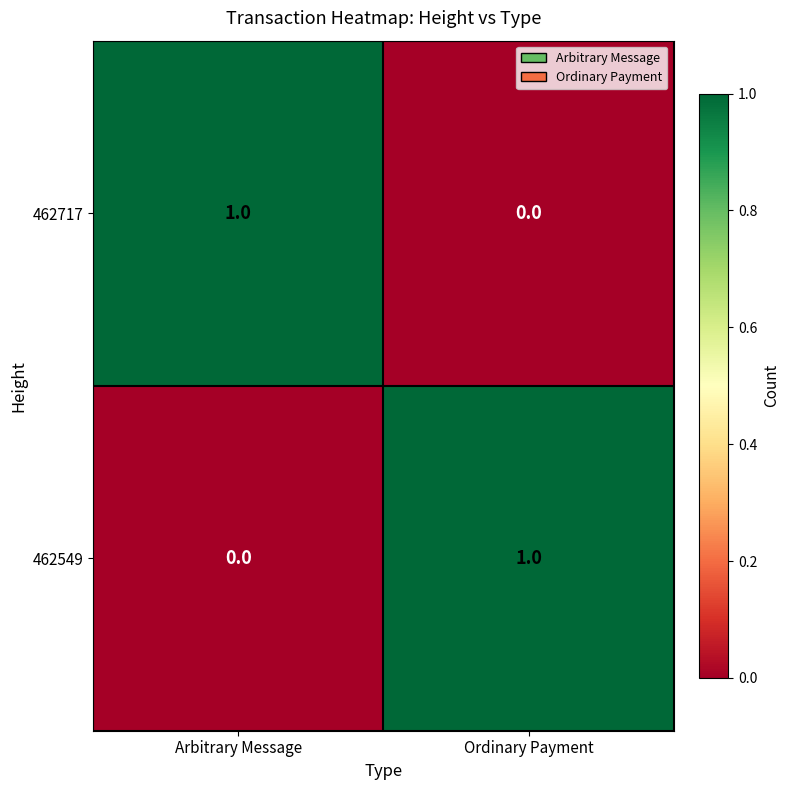

Reading left to right, transcribe all the data shown in this chart.

462717: Arbitrary Message=1	Ordinary Payment=0
462549: Arbitrary Message=0	Ordinary Payment=1